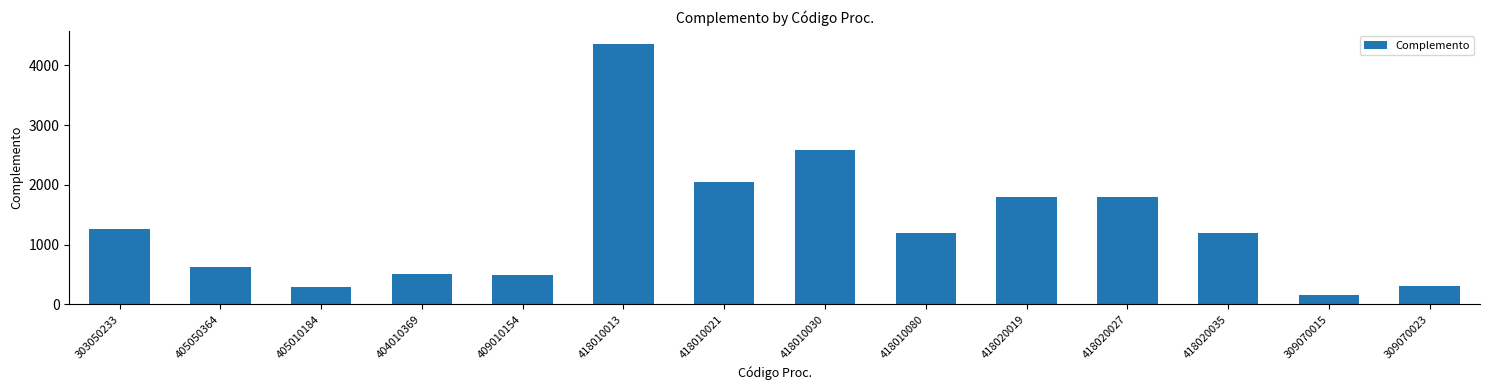

What is the maximum value shown in the chart?

4361.6